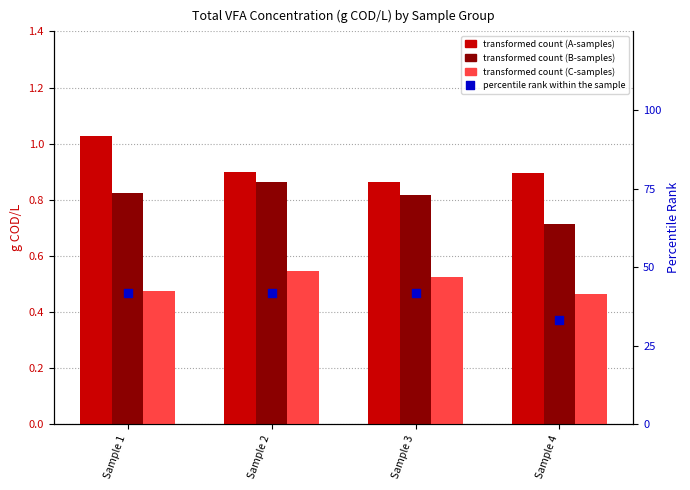

Which series contains the lowest Y value?

g COD/L (C-samples)